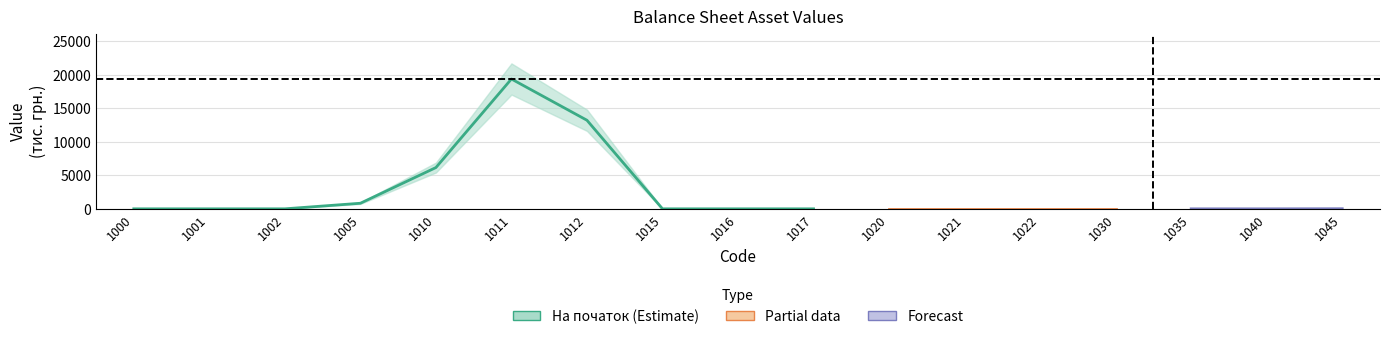

What is the sum of all На початок звітного періоду values?

39498